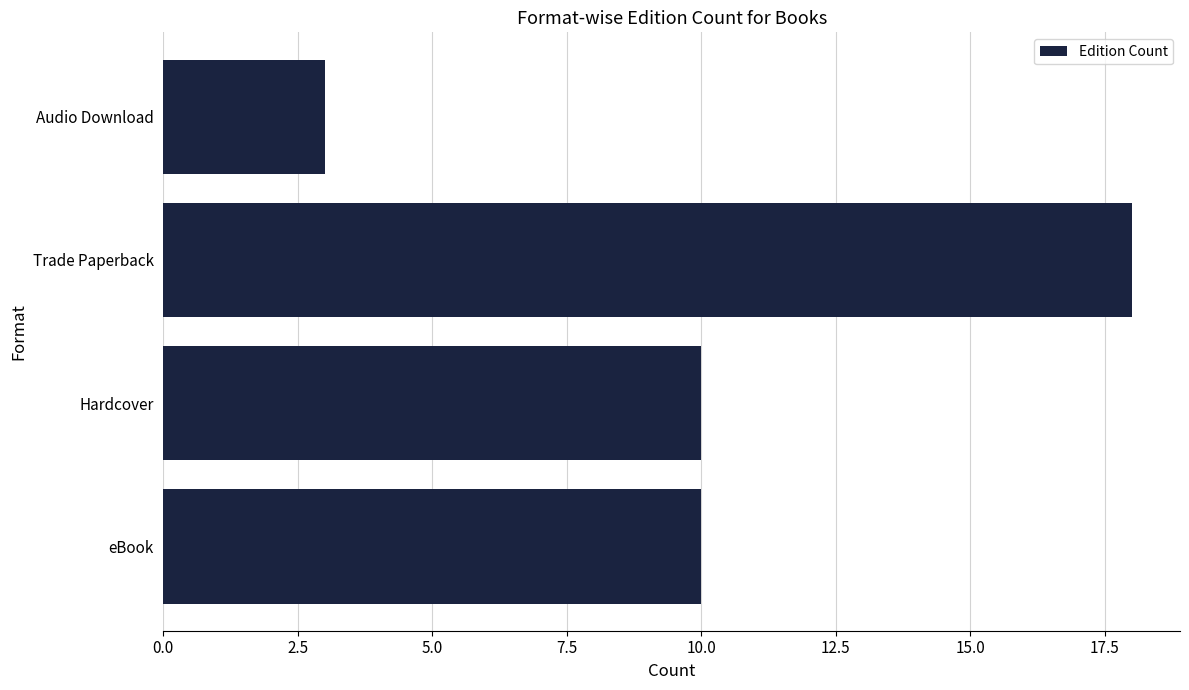

What is the smallest value displayed?

3